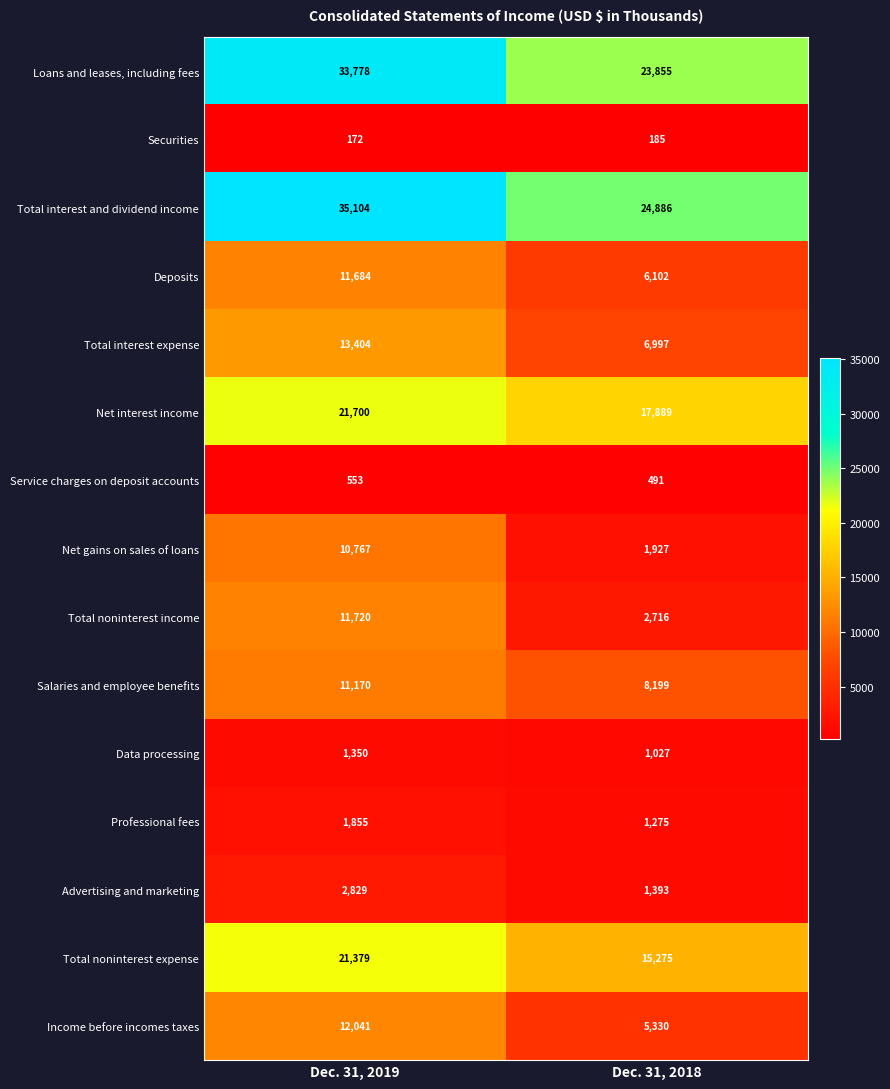

At Dec. 31, 2019, list the series in order from smallest to largest.

Securities, Service charges on deposit accounts, Data processing, Professional fees, Advertising and marketing, Net gains on sales of loans, Salaries and employee benefits, Deposits, Total noninterest income, Income before incomes taxes, Total interest expense, Total noninterest expense, Net interest income, Loans and leases, including fees, Total interest and dividend income